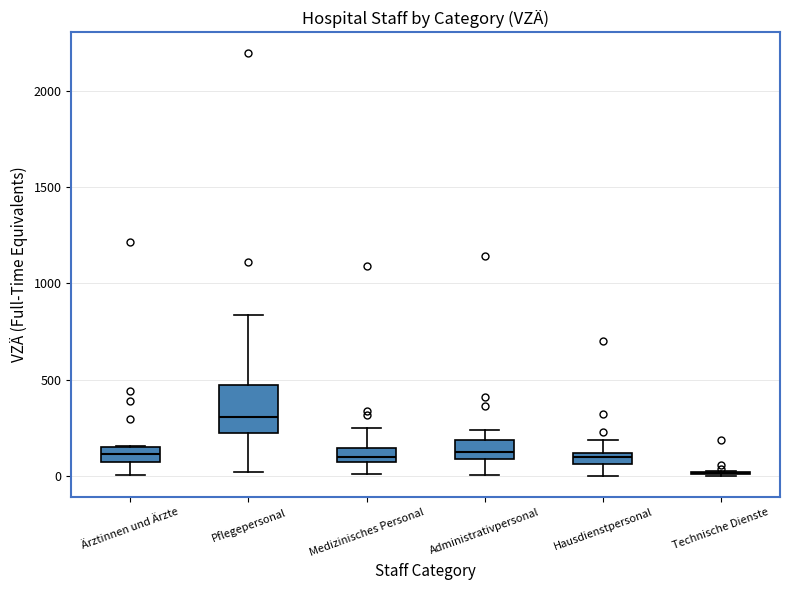

Comparing the boxes themselves (not the whiskers), which one is the tallest?

Pflegepersonal